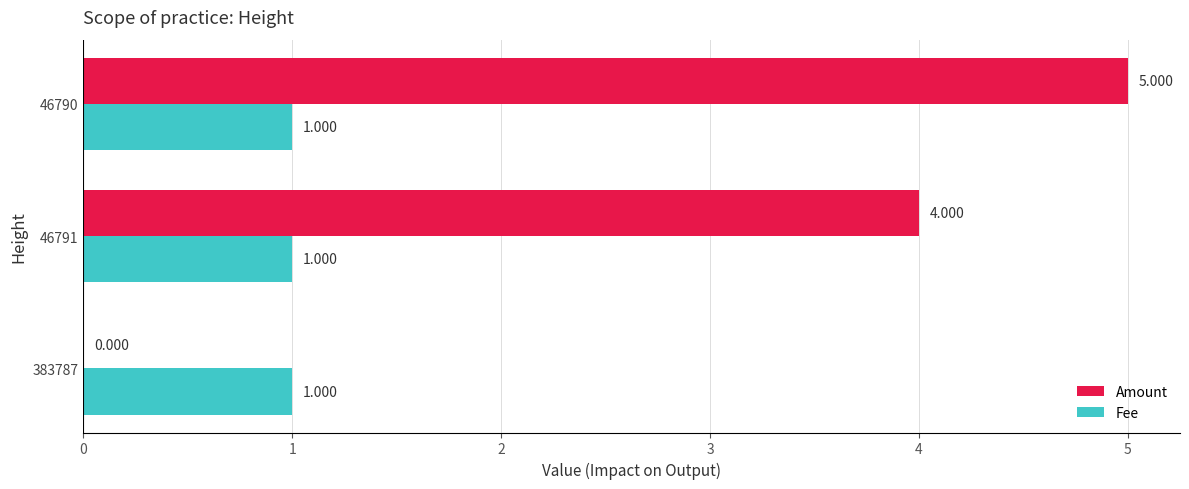

Between 46791 and 46790, which series saw the biggest shift?

Amount